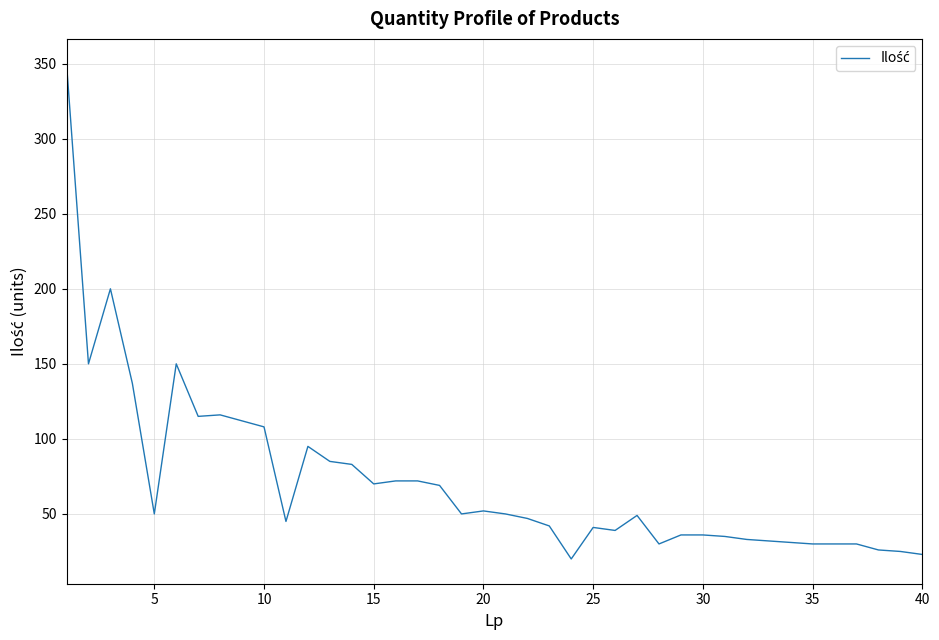

What is the difference between the maximum and minimum values?

330